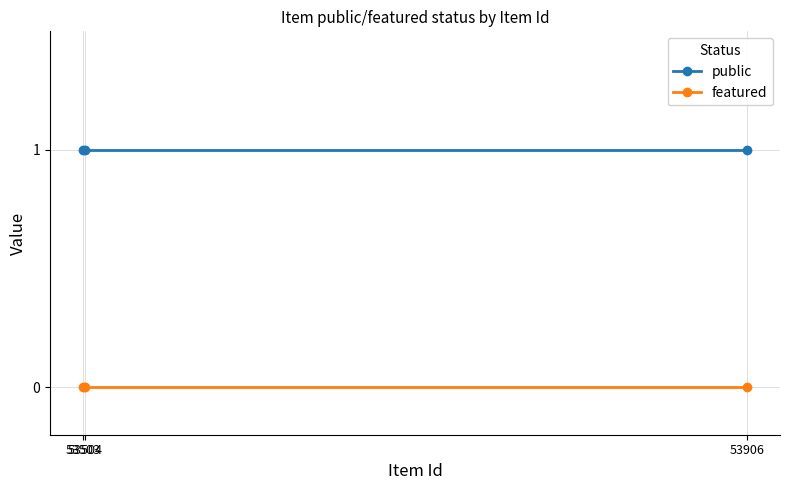

What is the difference between the highest and lowest values at 53503?

1